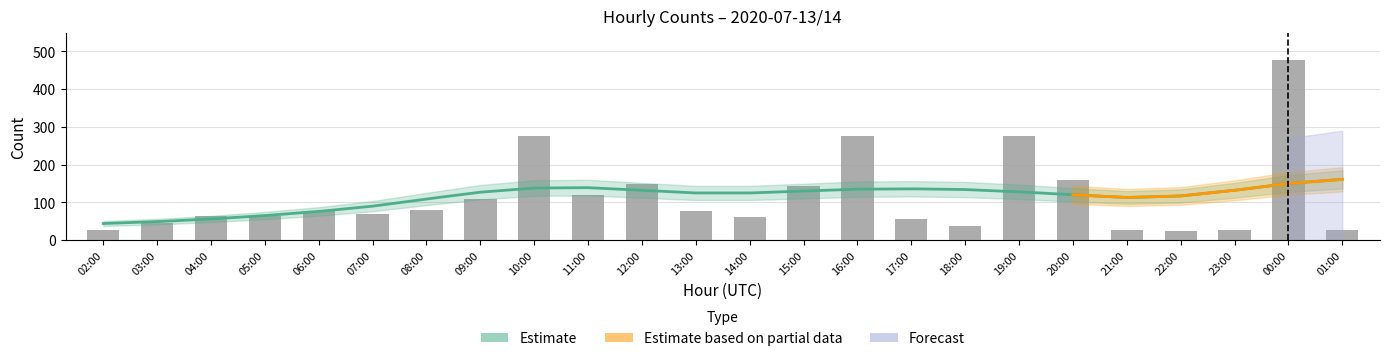

Reading right to left, transcribe all the data shown in this chart.

01:00=26	00:00=476	23:00=26	22:00=25	21:00=26	20:00=160	19:00=276	18:00=38	17:00=55	16:00=276	15:00=143	14:00=62	13:00=76	12:00=148	11:00=119	10:00=277	09:00=109	08:00=81	07:00=68	06:00=78	05:00=63	04:00=64	03:00=46	02:00=26